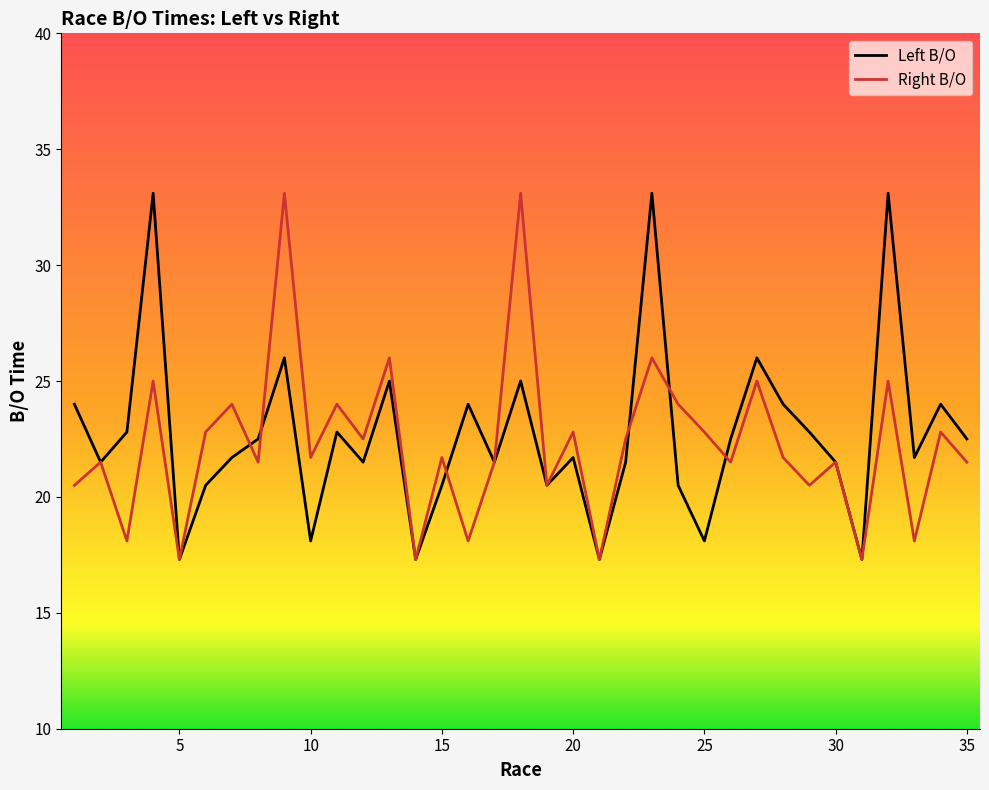

What is the minimum value for Left B/O?

17.3